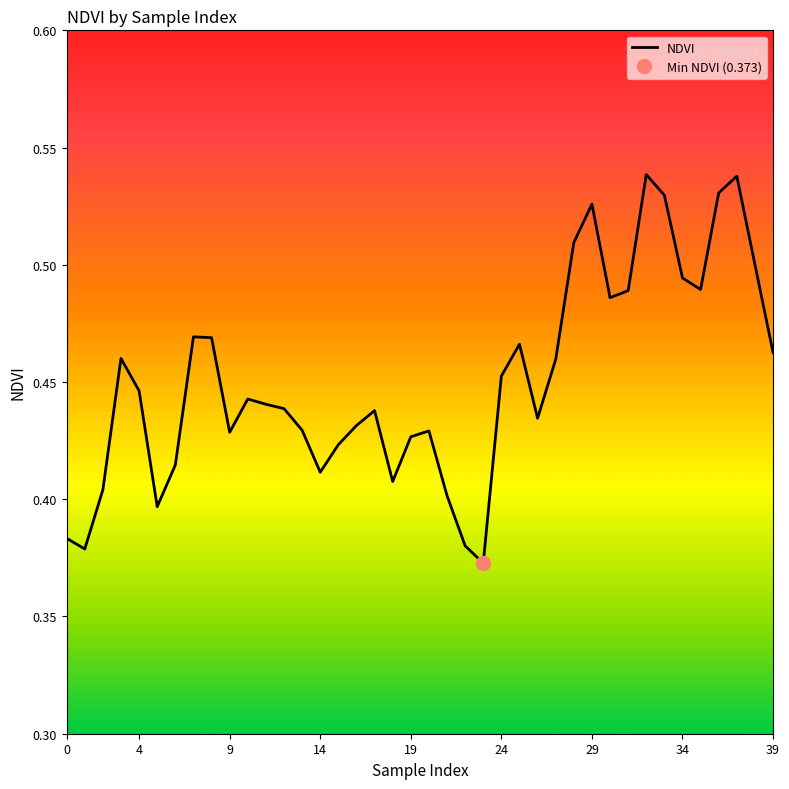

Count the number of data series in this chart.

1